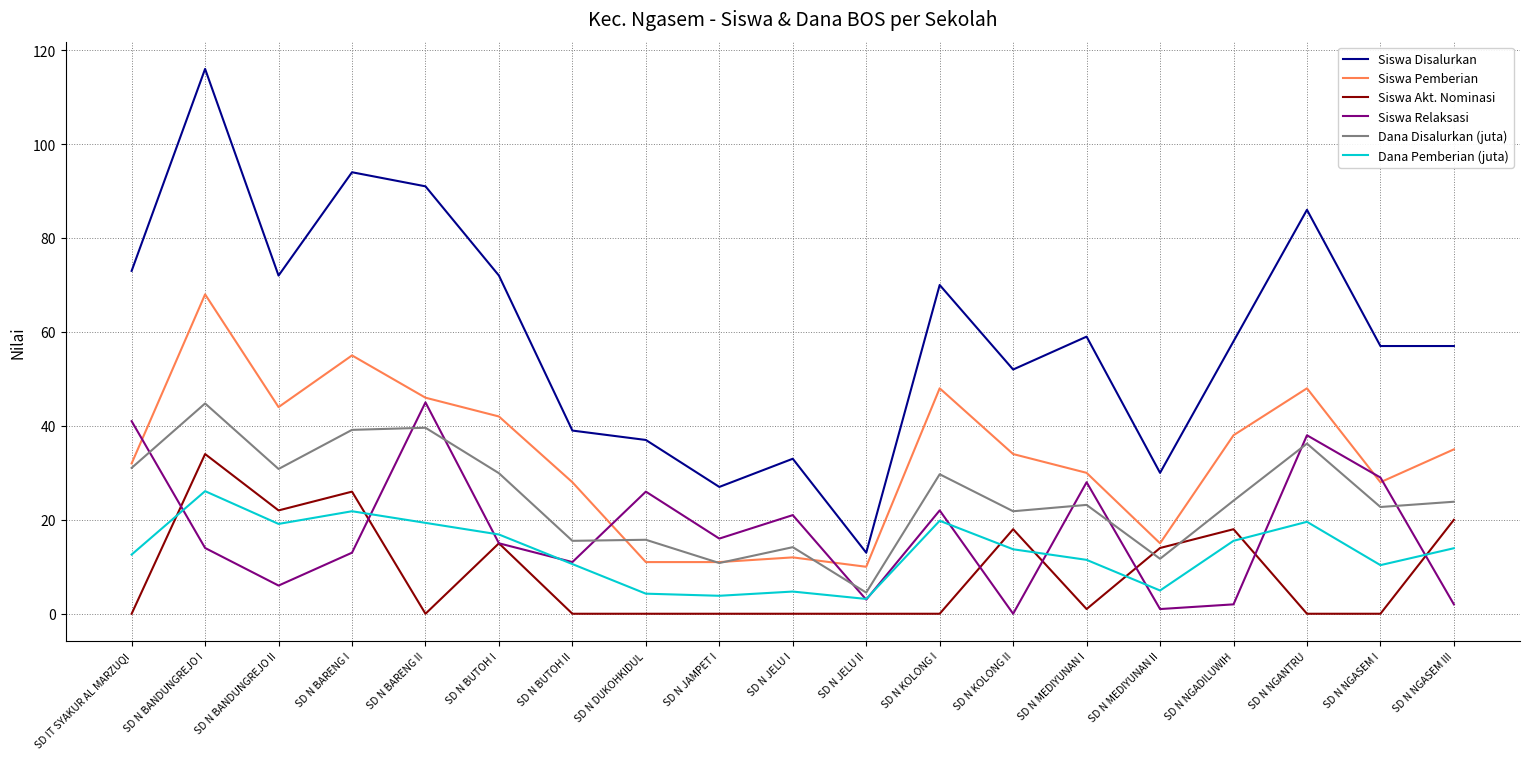

True or false: Dana Pemberian (juta) and Siswa Disalurkan intersect in this chart.

False